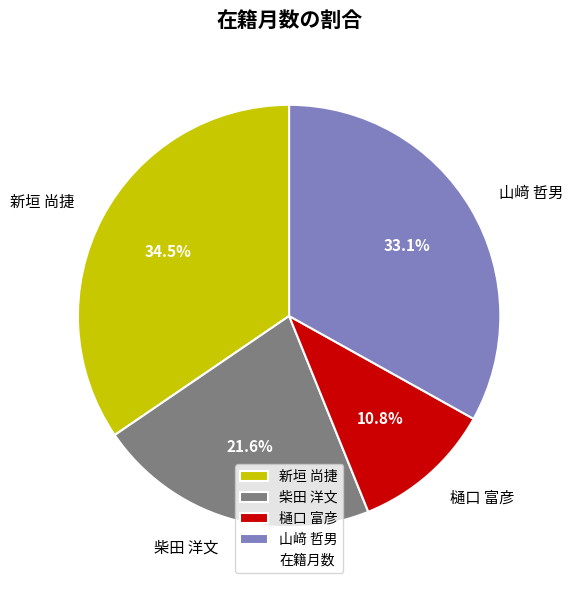

Is there a majority slice in this chart?

No